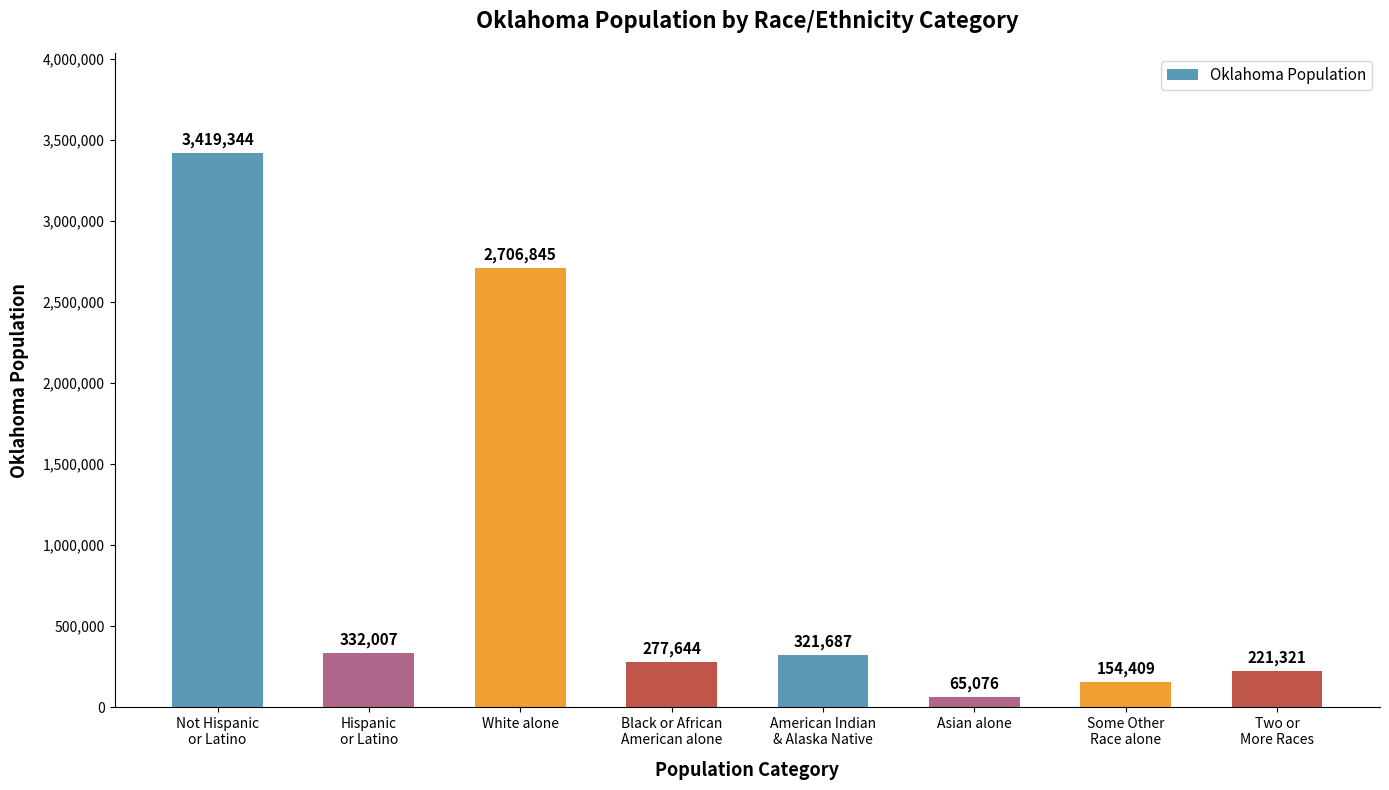

What is the change in value from Hispanic
or Latino to American Indian
& Alaska Native?

-10320